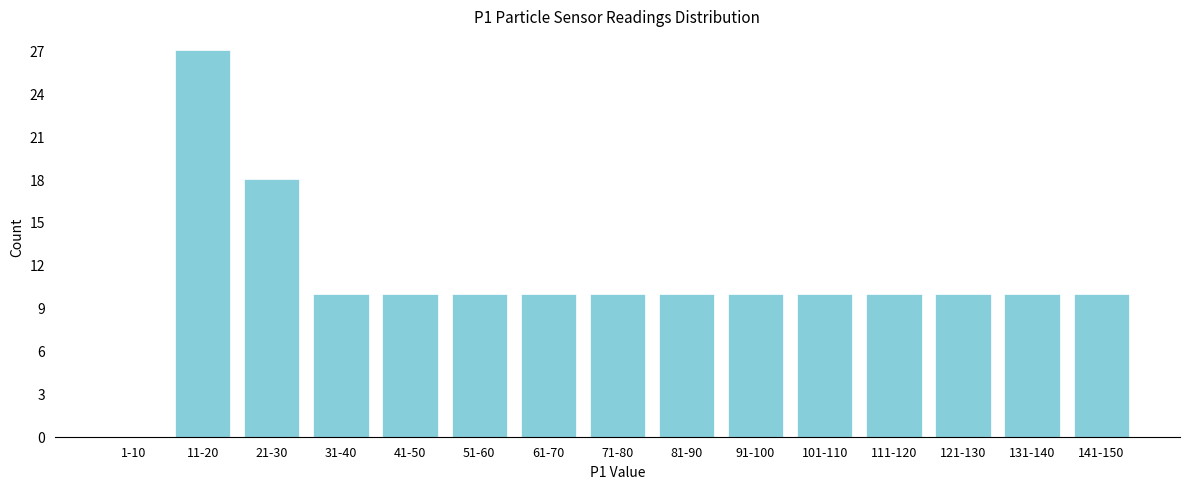

Reading left to right, extract all data points from this chart.

1-10=0	11-20=27	21-30=18	31-40=10	41-50=10	51-60=10	61-70=10	71-80=10	81-90=10	91-100=10	101-110=10	111-120=10	121-130=10	131-140=10	141-150=10